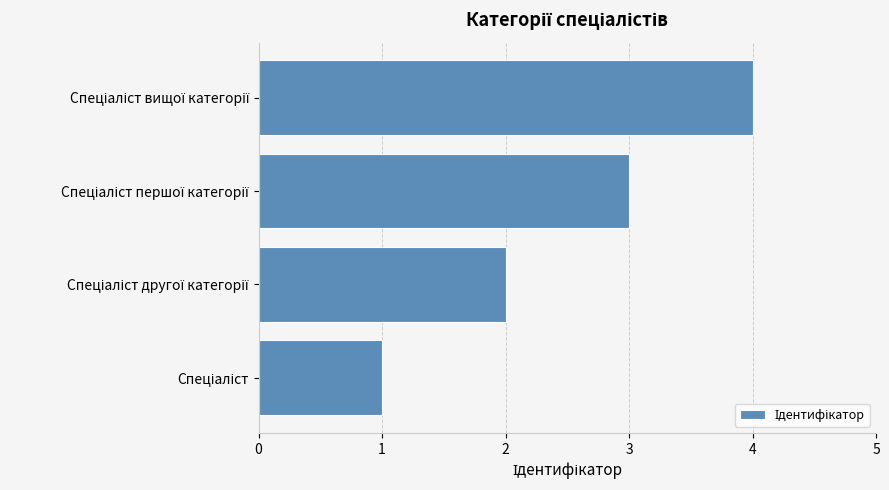

How many distinct data groups are displayed?

1